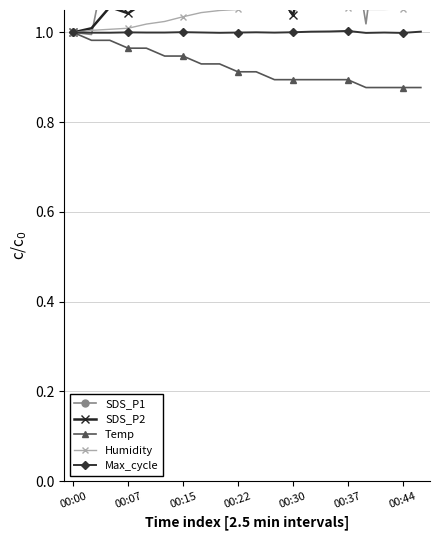

True or false: Max_cycle has a value of 1.0 at 7.

True